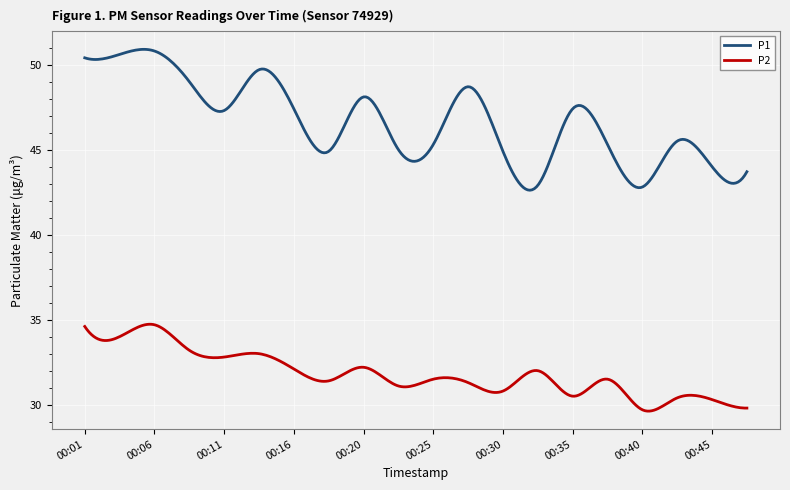

List the series in order of their peak value, highest first.

P1, P2